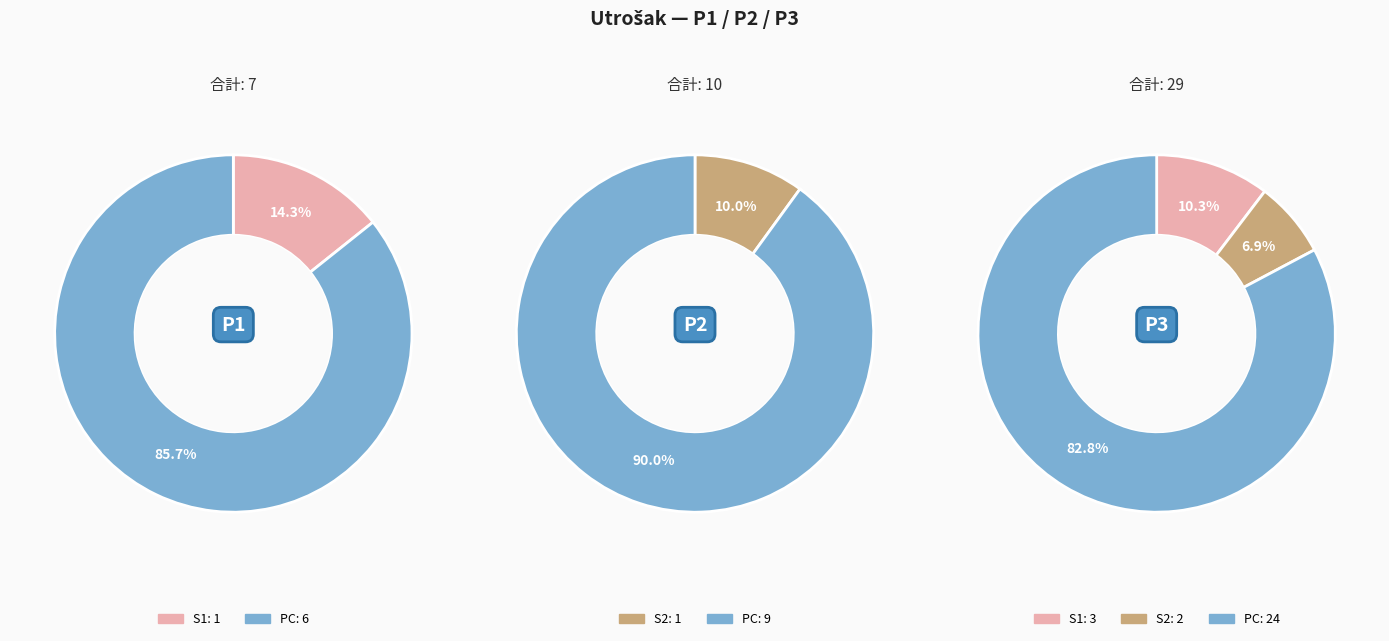

What is the majority slice?

PC